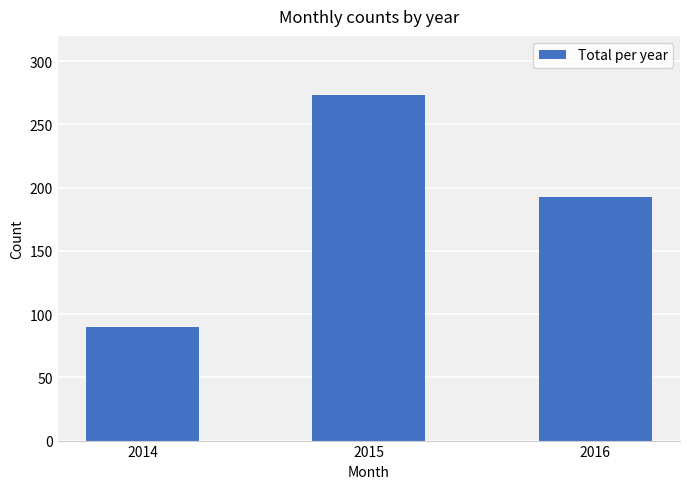

How many bars are there in total?

3